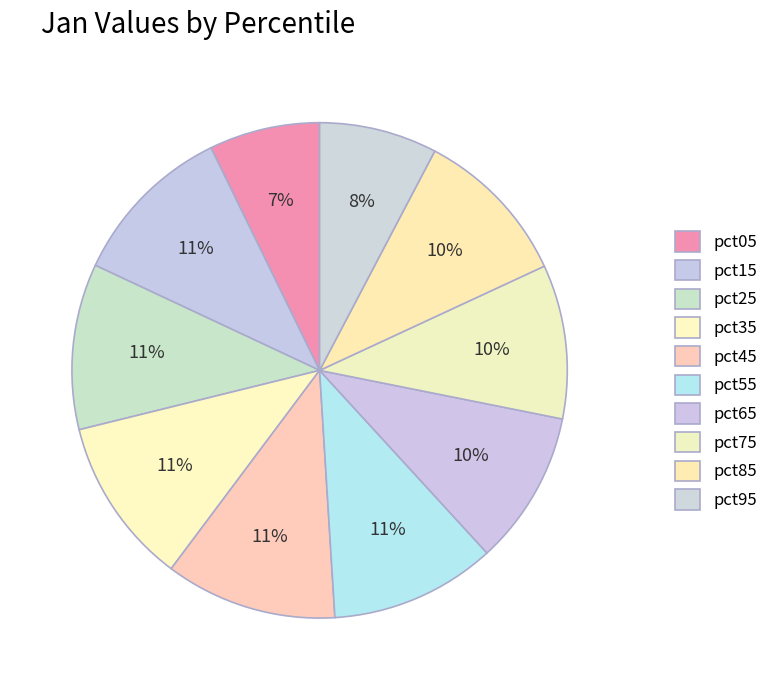

What is the change in value from pct55 to pct95?

-0.1